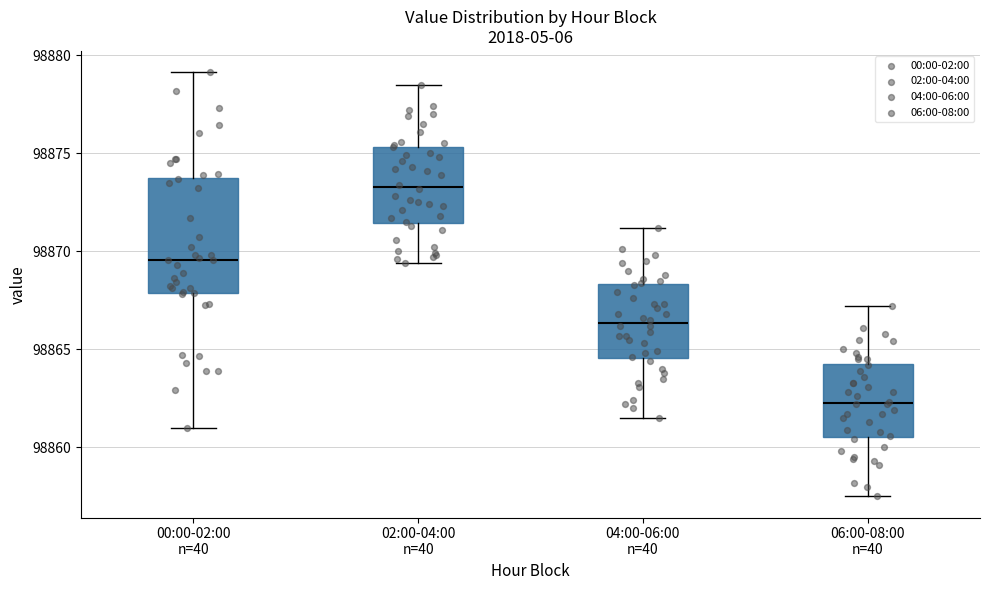

Where does the upper whisker of the box for 04:00-06:00 n=40 end on the y-axis? The values are not printed on the chart, so give them approximately, as read against the axis.

98871.0